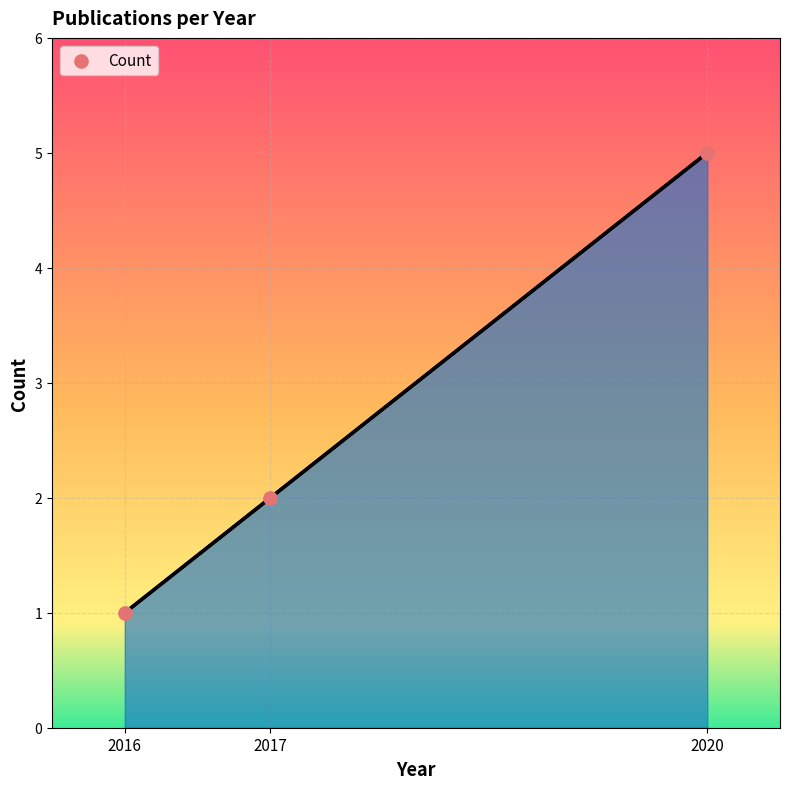

Approximately how many times larger is the value at 2020 compared to 2016?

5.0